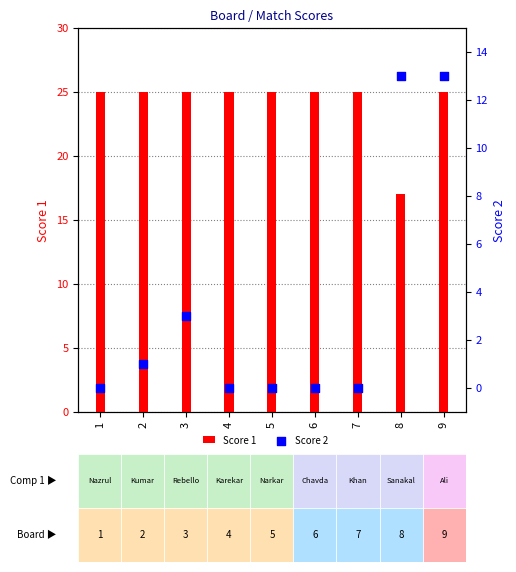

At which category is the sum across all series the highest?

9